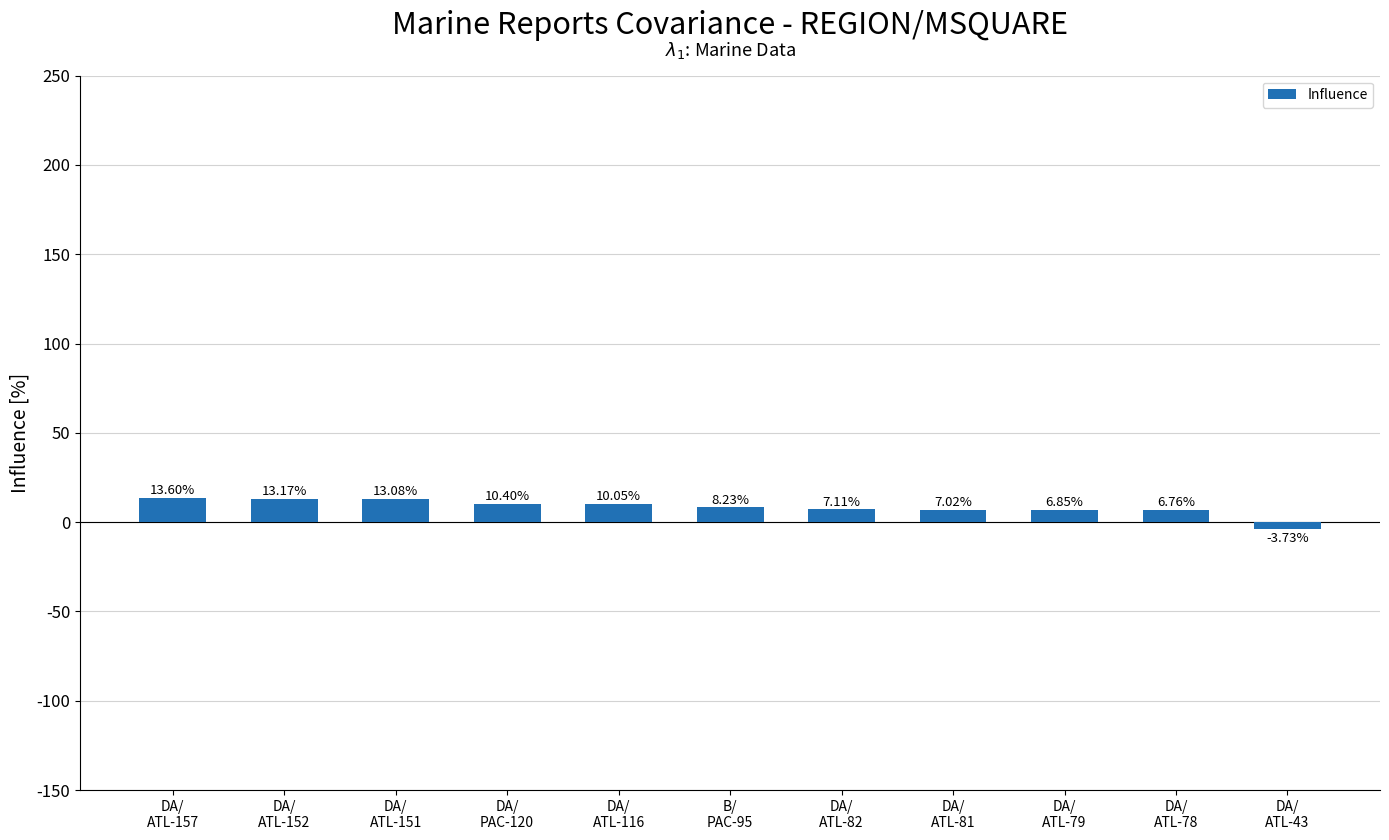

What is the ratio of the value at DA/
ATL-157 to the value at DA/
ATL-151?

1.0